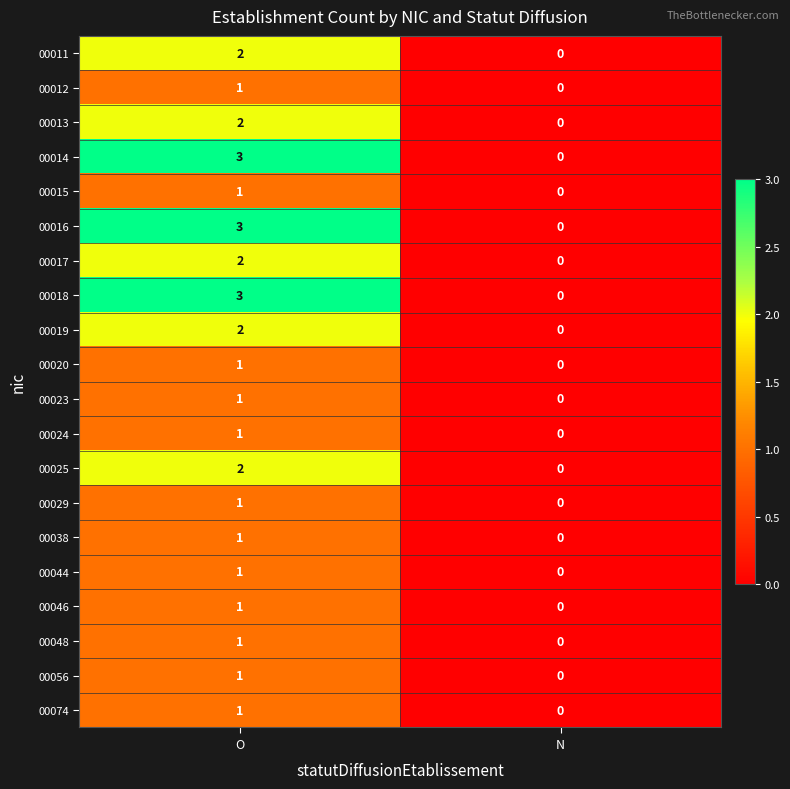

Which category has the lowest value in the 00019 series?

N